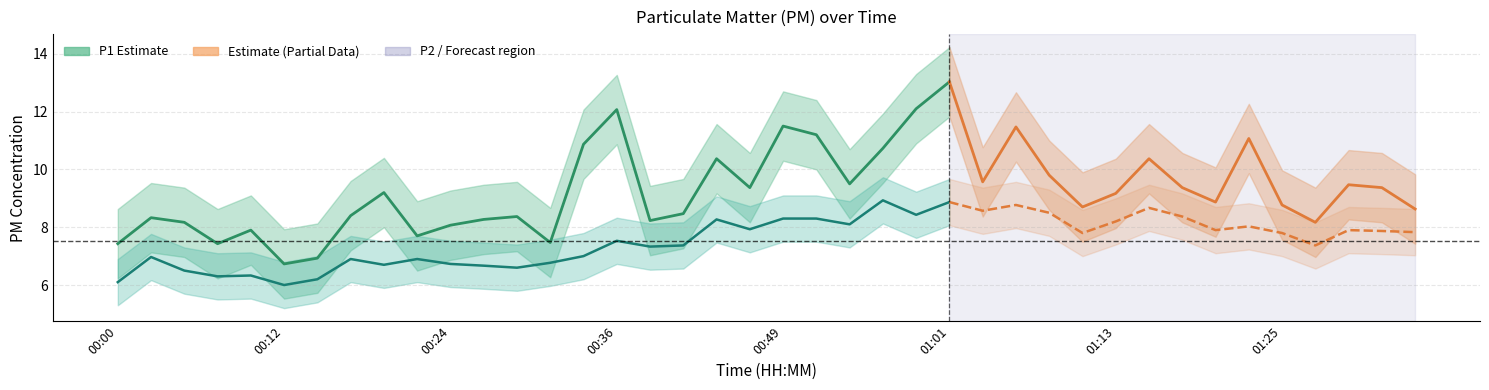

In P2, how many points are lower than both neighbors (excluding endpoints)?

12